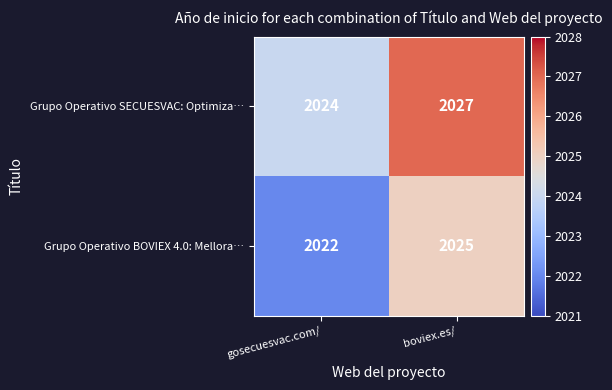

Where is Grupo Operativo SECUESVAC: Optimiza… nearest to the value 2025?

gosecuesvac.com/